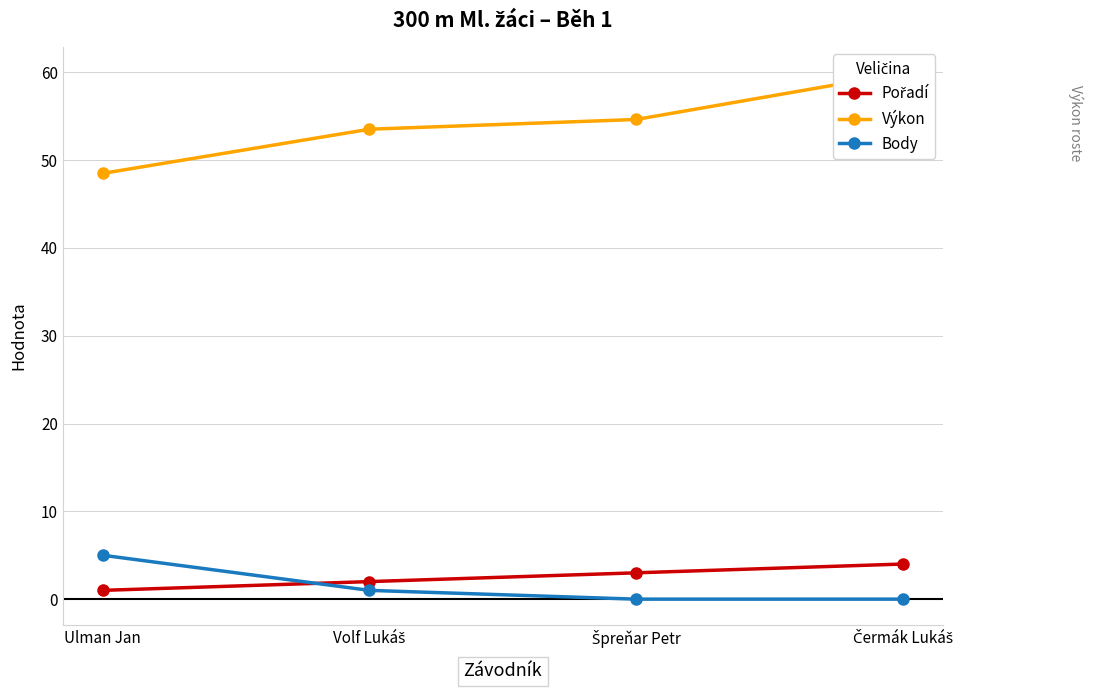

Where does the Výkon series first go above 54?

Špreňar Petr